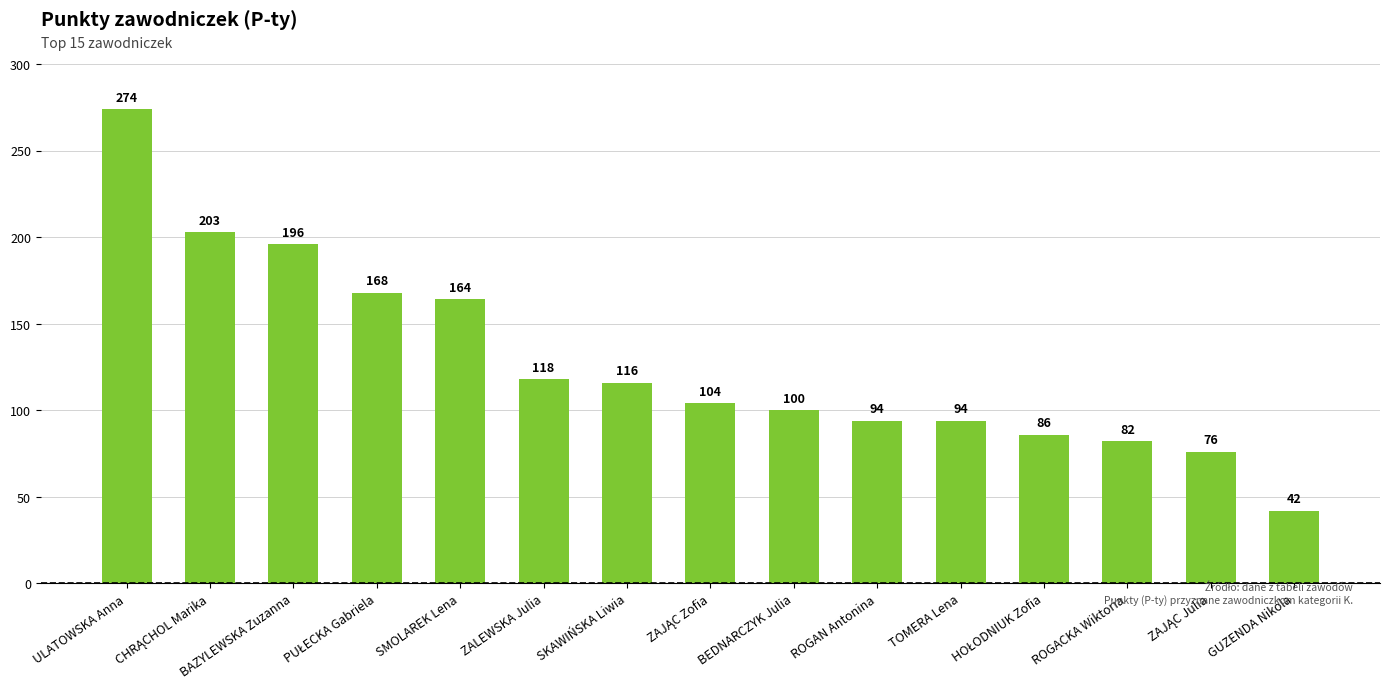

Reading right to left, what are all the values shown in this chart?

42	76	82	86	94	94	100	104	116	118	164	168	196	203	274